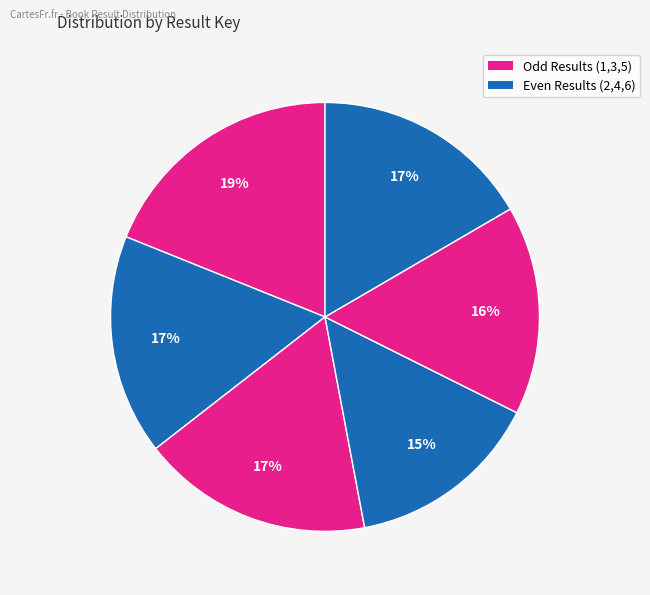

Count the number of slices in the pie.

6